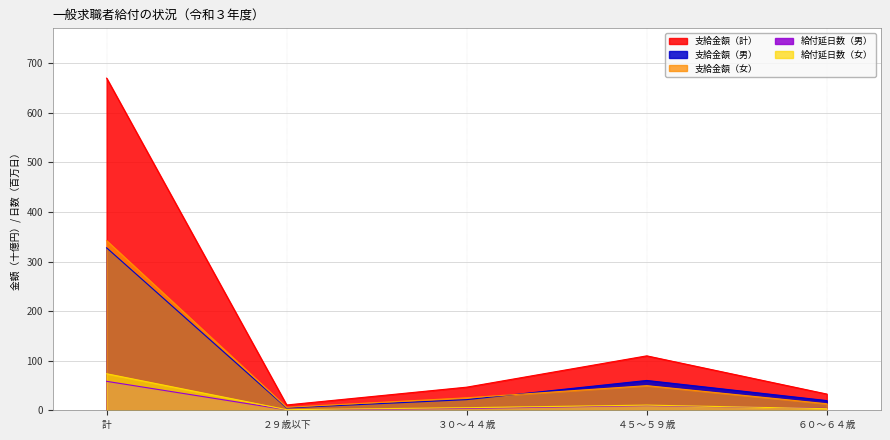

What is the approximate value of 給付延日数（男） at ４５～５９歳?

9.4